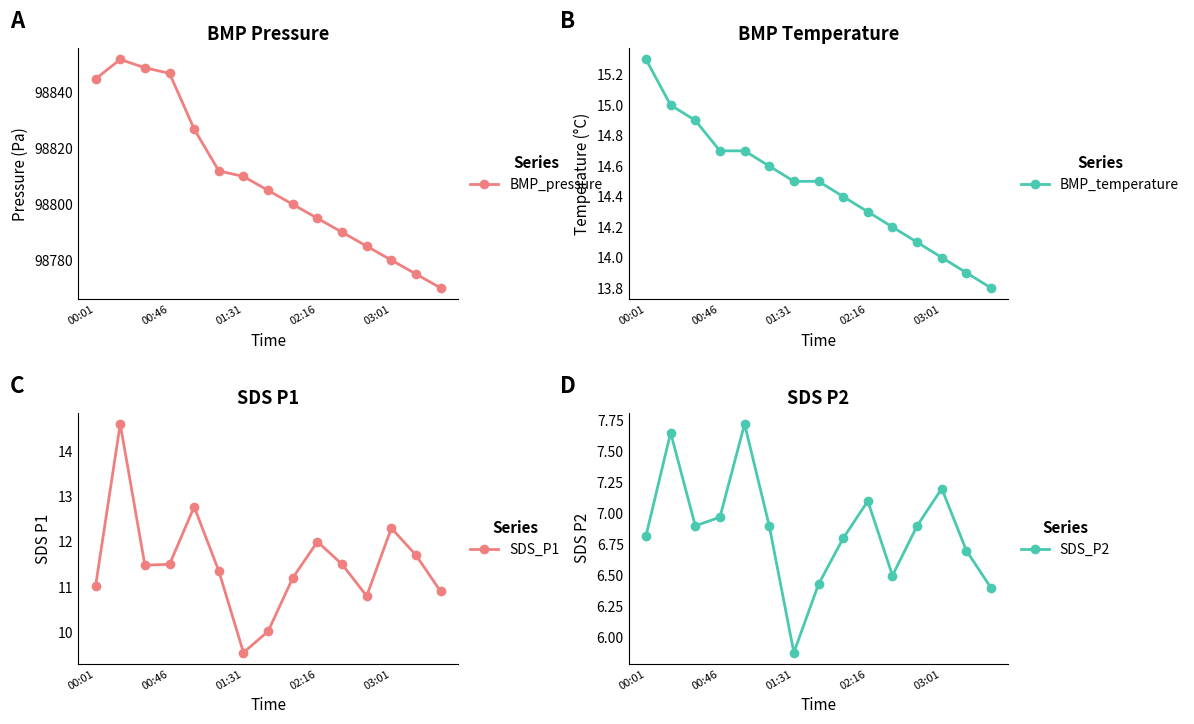

Is it true that SDS_P2 equals 6.8 at 00:01?

True